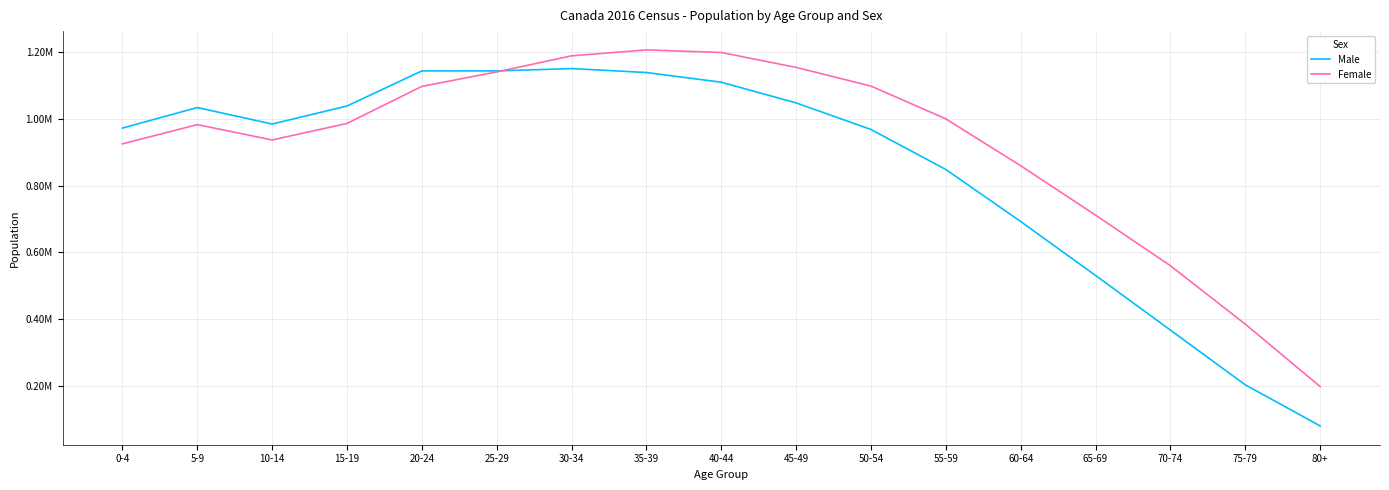

Is the value of Male at 50-54 greater than the value of Female at 60-64?

Yes